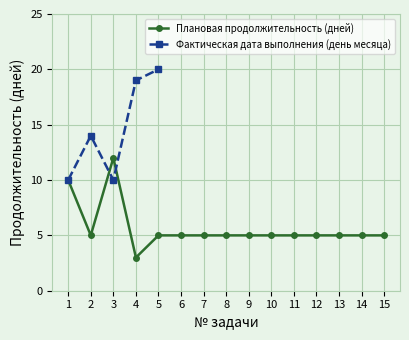

True or false: Плановая продолжительность (дней) has more than 2 points higher than both neighbors.

False